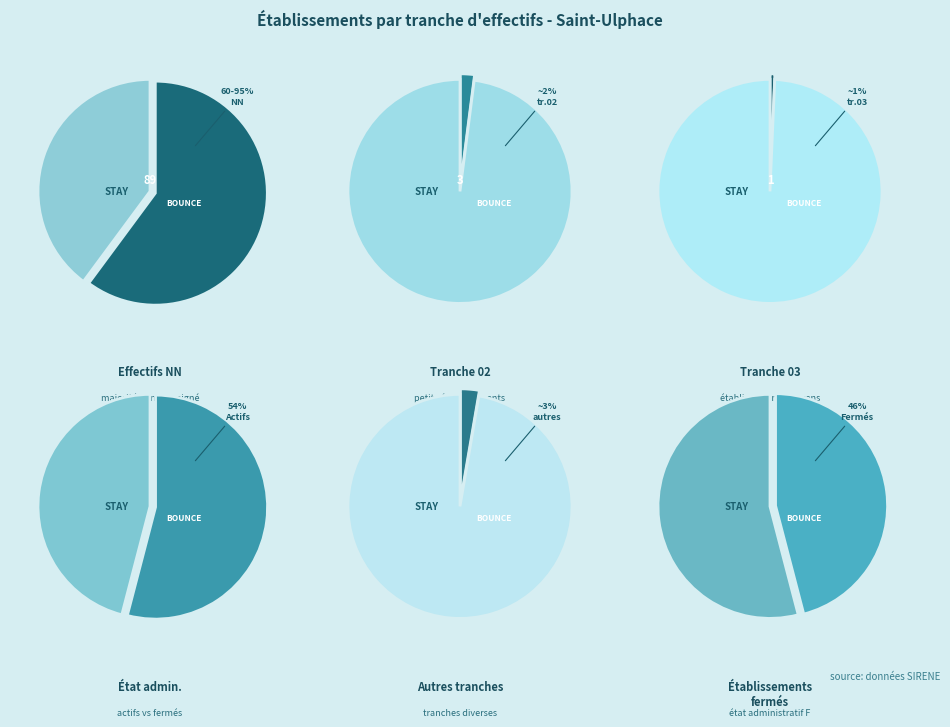

Do 11 and 03 together represent more than half of the pie?

No